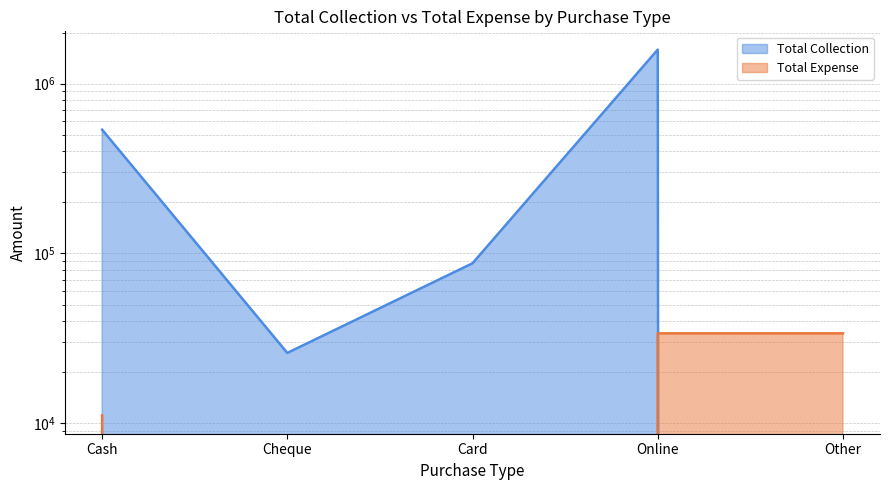

At how many categories does at least one series exceed 1098875?

1